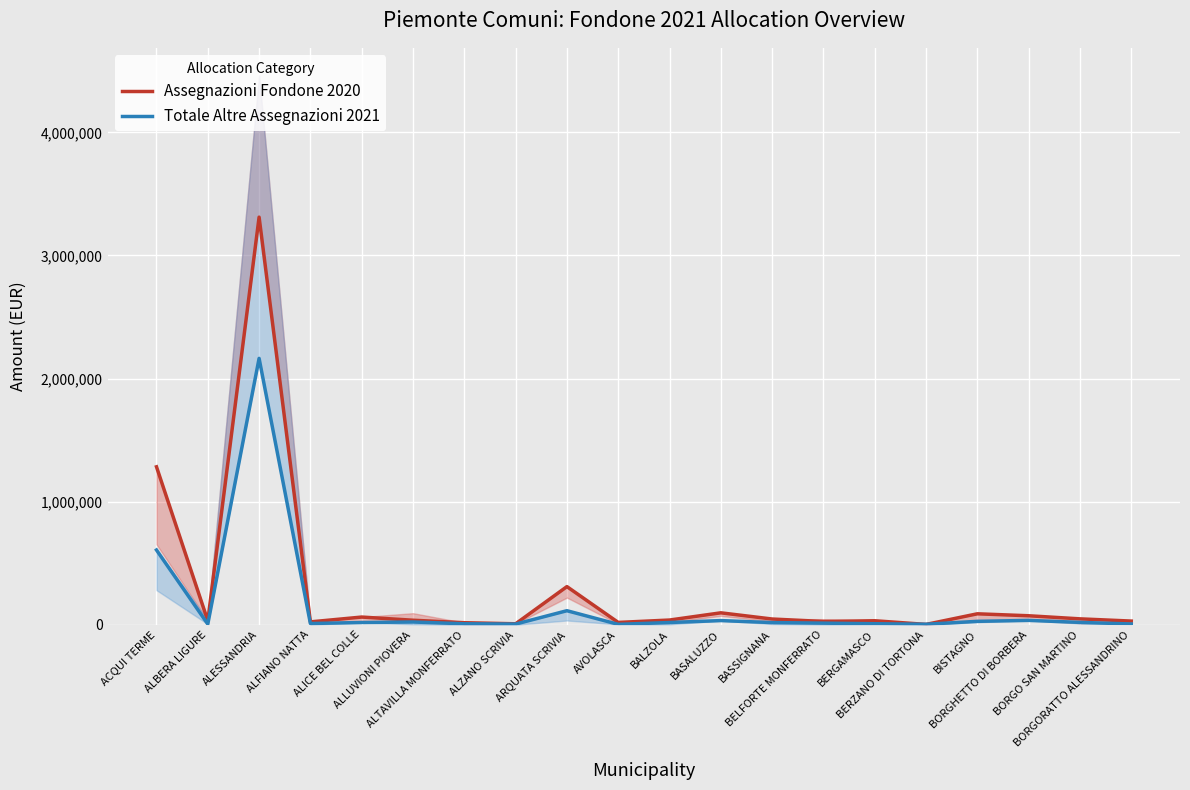

What is the value of the Totale Altre Assegnazioni 2021 point at the 11th from the left?

18653.2